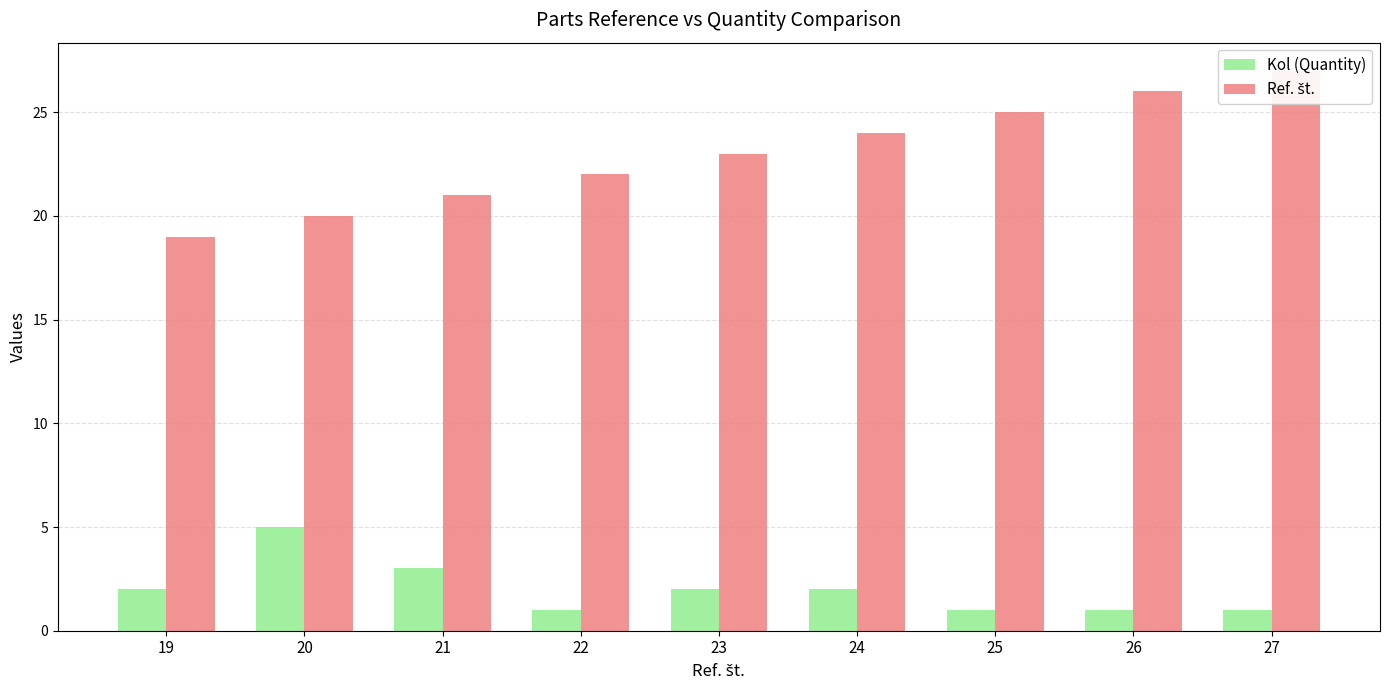

How many values in the Ref. št. series exceed 23?

4